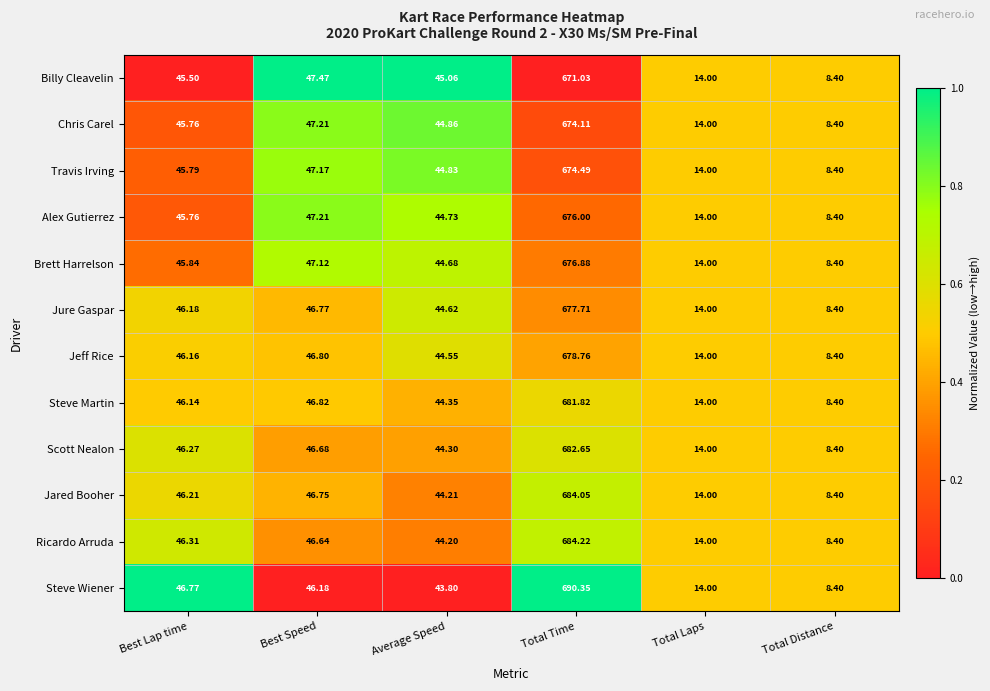

Which series has the largest total across all categories?

Steve Wiener